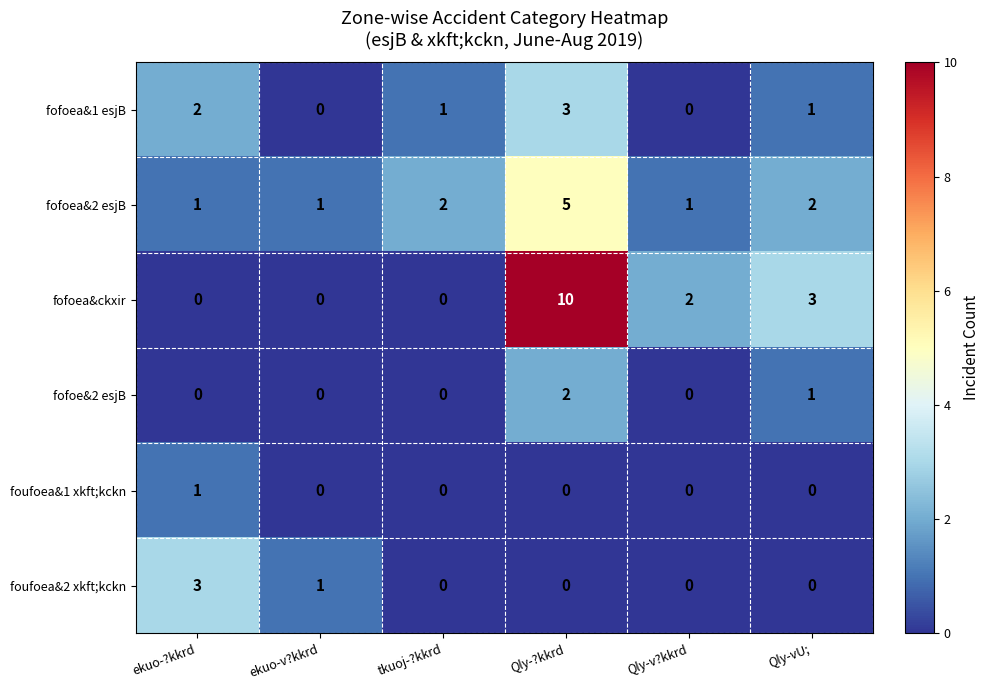

The value of foufoea&1 xkft;kckn at ekuo-v?kkrd is 0. True or false?

True